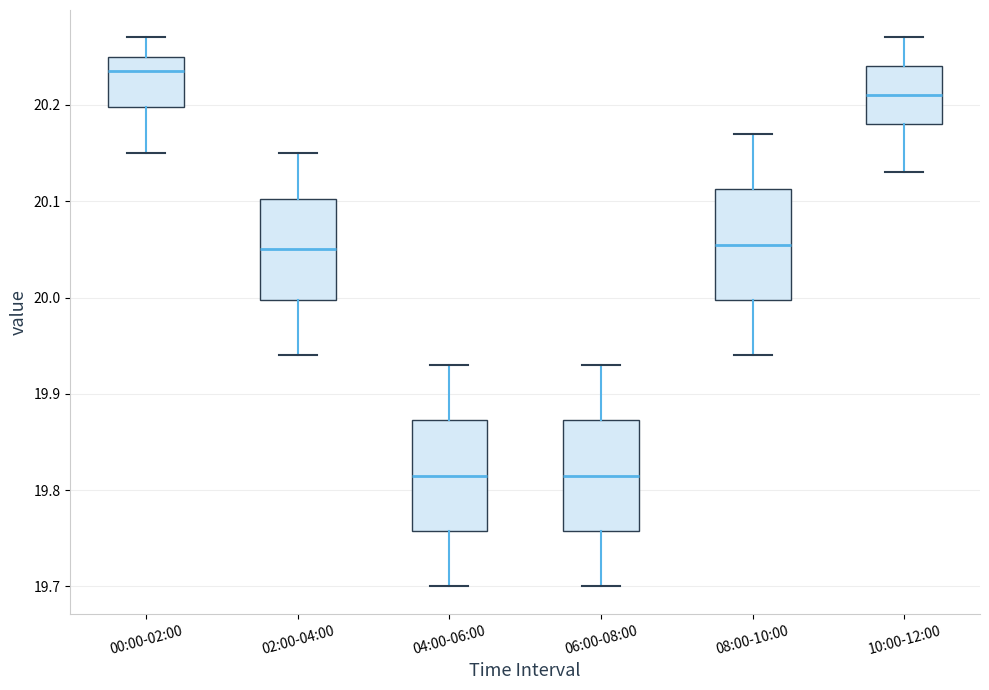

Where is the lower edge of the box for 00:00-02:00 on the y-axis? The values are not printed on the chart, so give them approximately, as read against the axis.

20.20